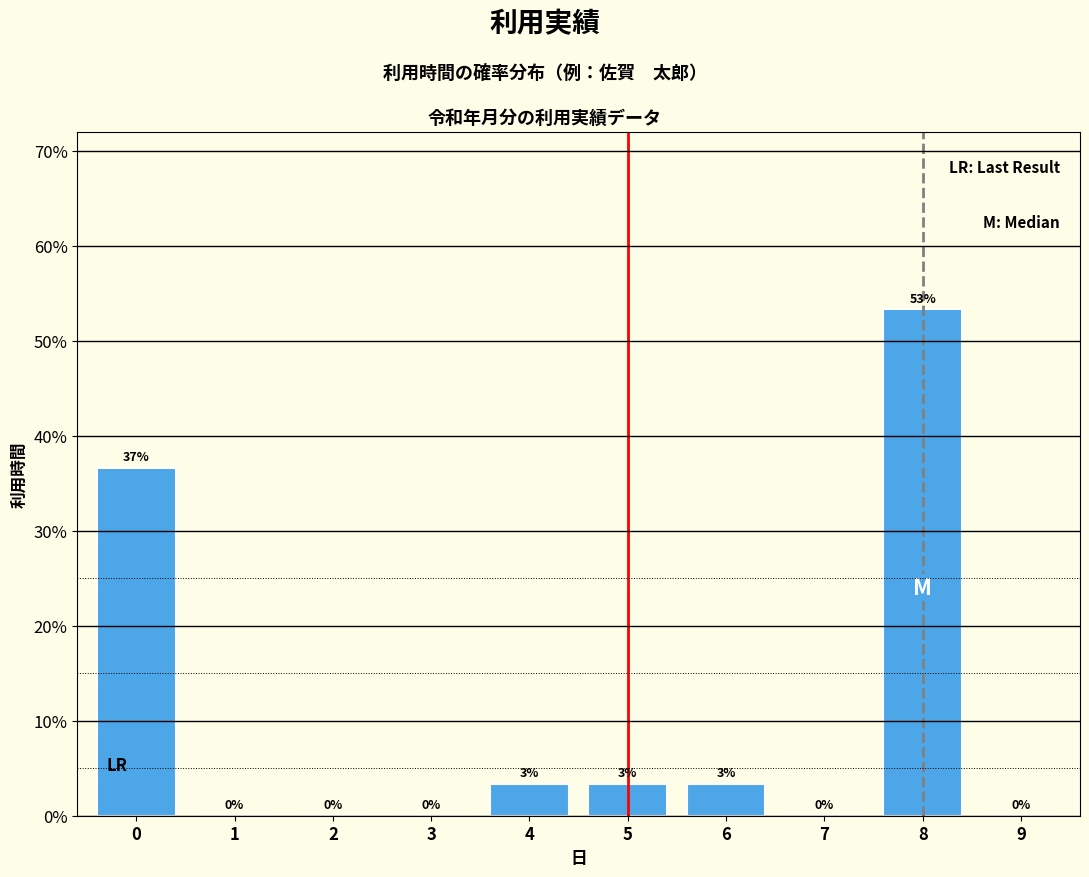

What is the greatest value displayed?

53.3